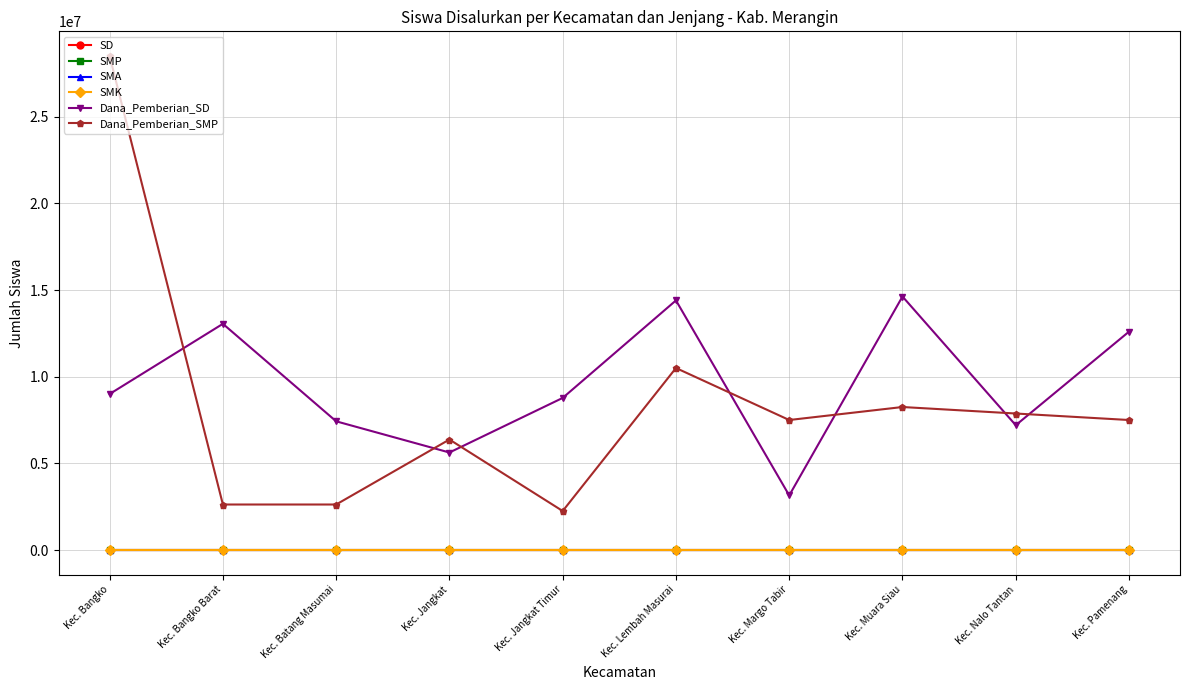

Which series ends up on top after the final intersection of Dana_Pemberian_SD and Dana_Pemberian_SMP?

Dana_Pemberian_SD